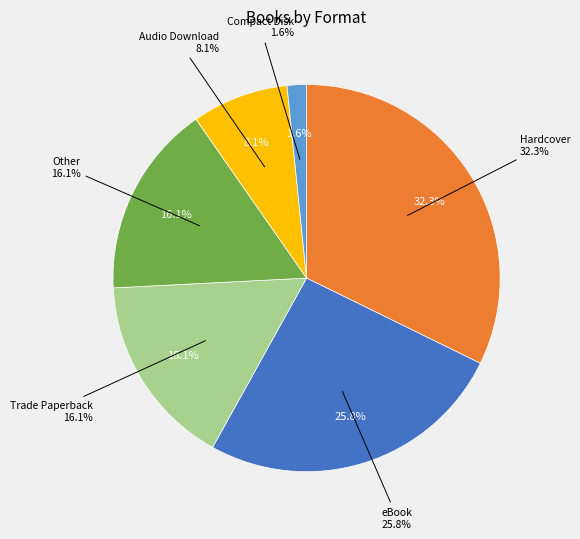

To the nearest percent, what is the combined percentage of Trade Paperback and Hardcover?

48%